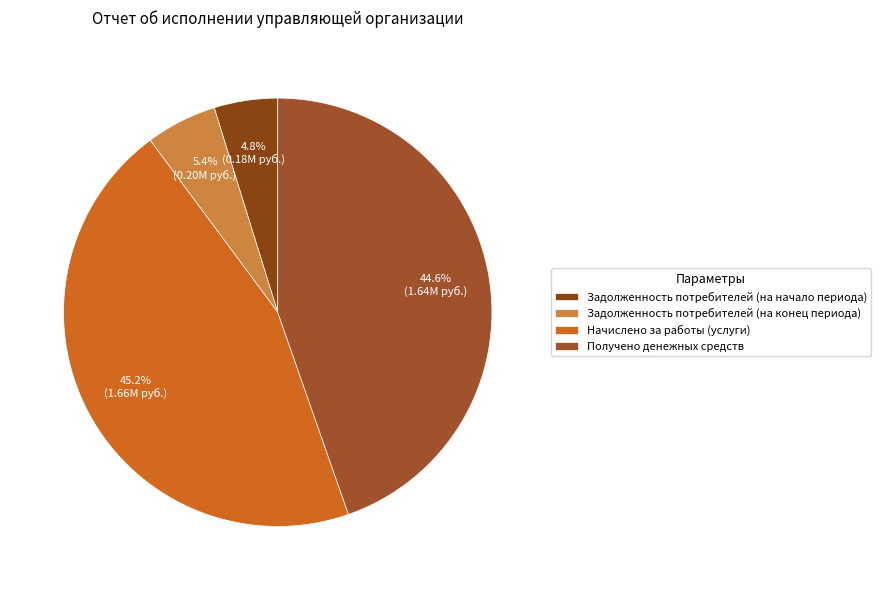

How many segments does this pie chart have?

4